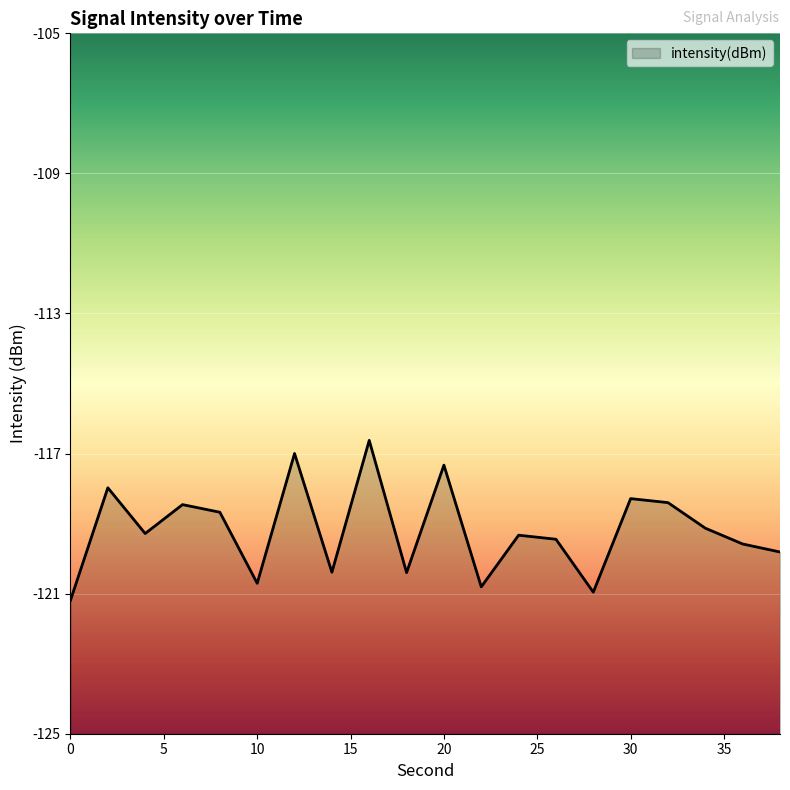

Where is the data nearest to the value -118?

2